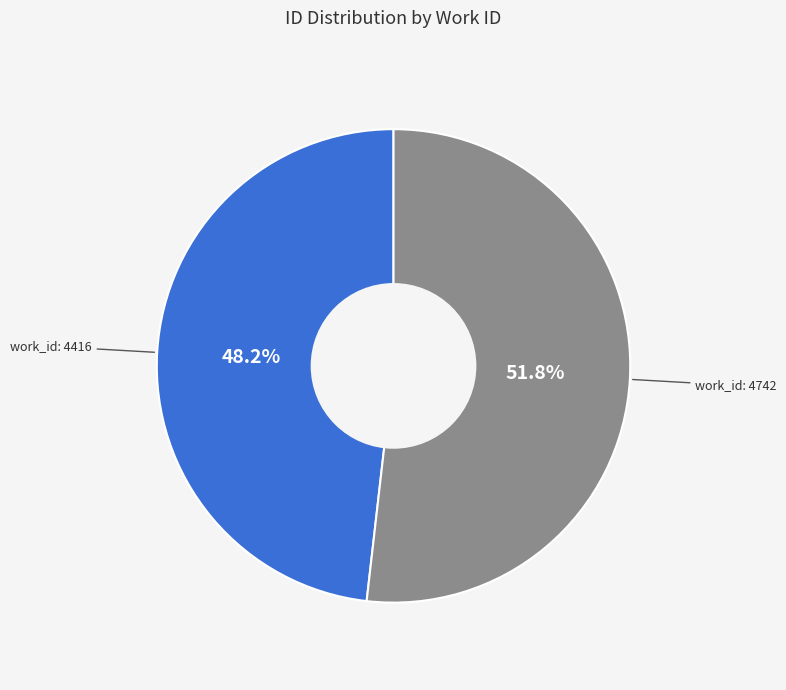

Is there any slice that represents more than half of the pie?

Yes